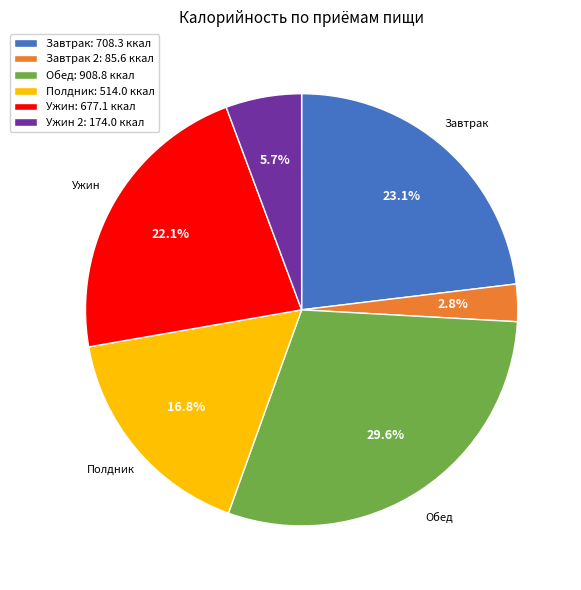

Rank the categories by value from lowest to highest.

Завтрак 2: 85.6 ккал, Ужин 2: 174.0 ккал, Полдник: 514.0 ккал, Ужин: 677.1 ккал, Завтрак: 708.3 ккал, Обед: 908.8 ккал